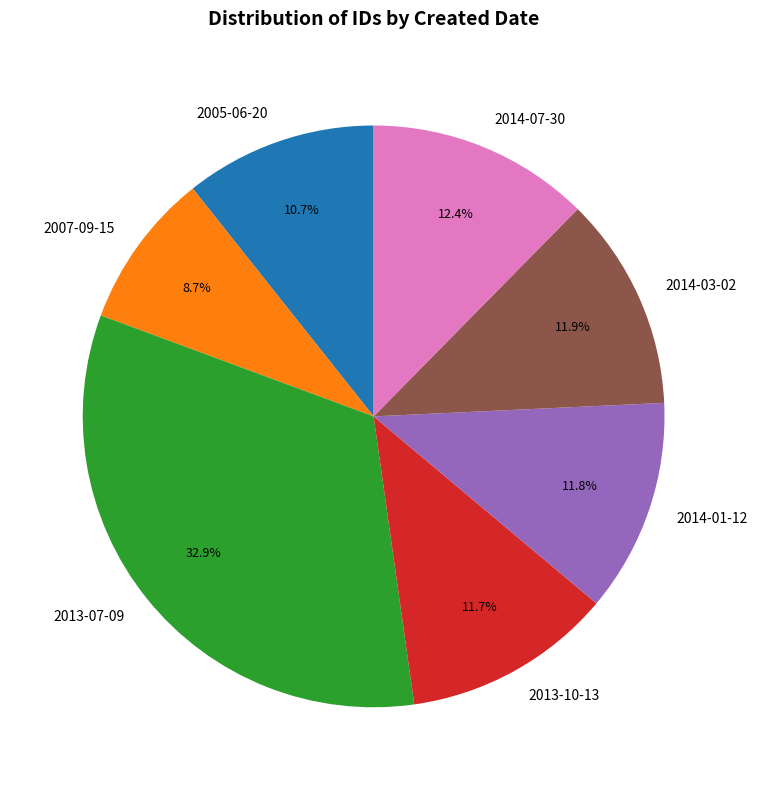

Is there any slice that represents more than half of the pie?

No